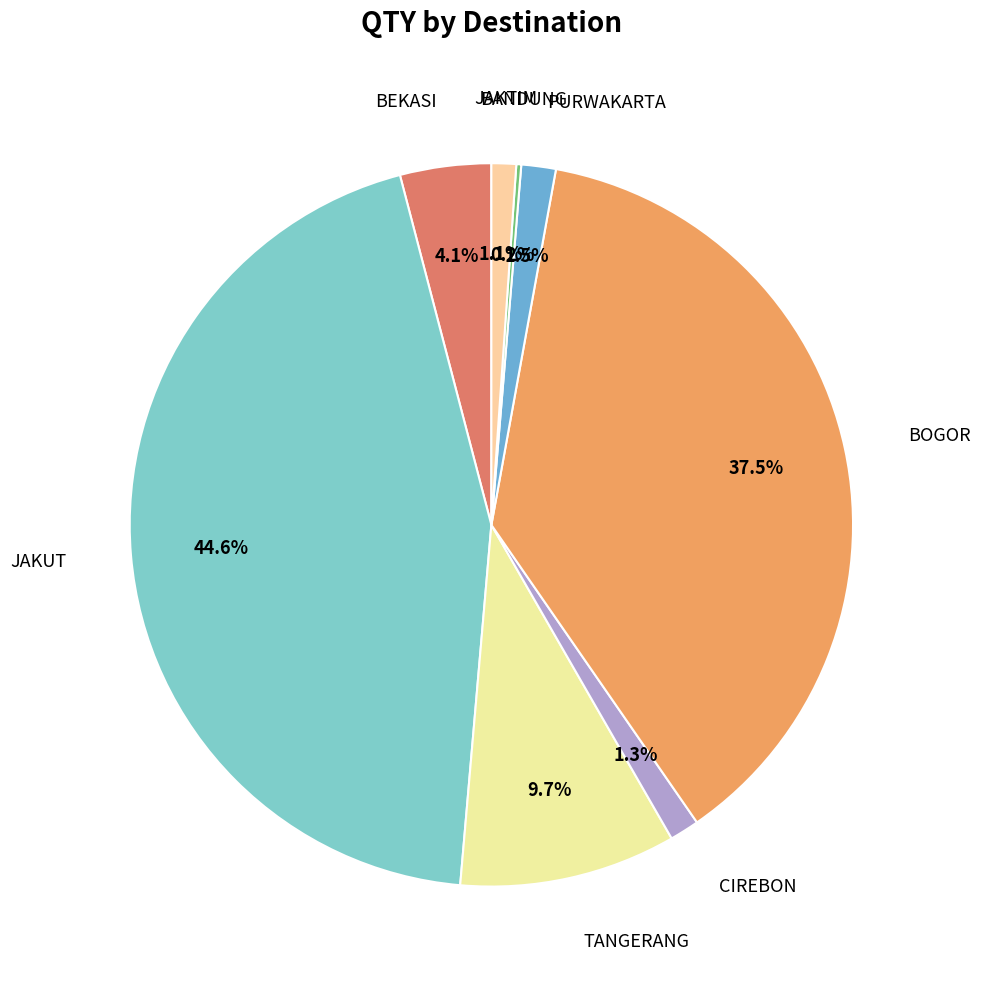

How many slices are in this pie chart?

8